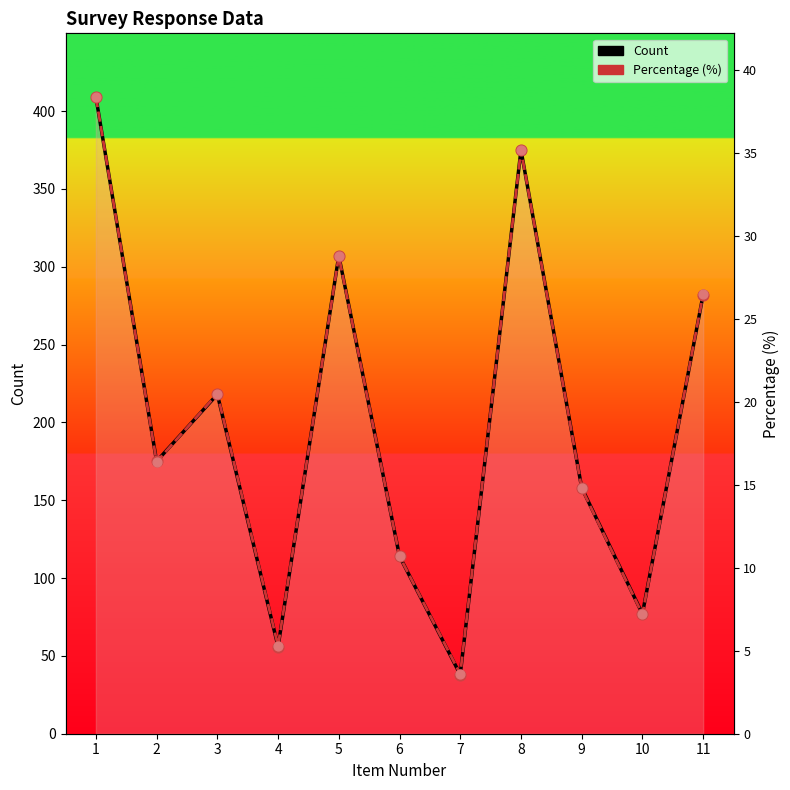

At which category is the sum across all series the highest?

1